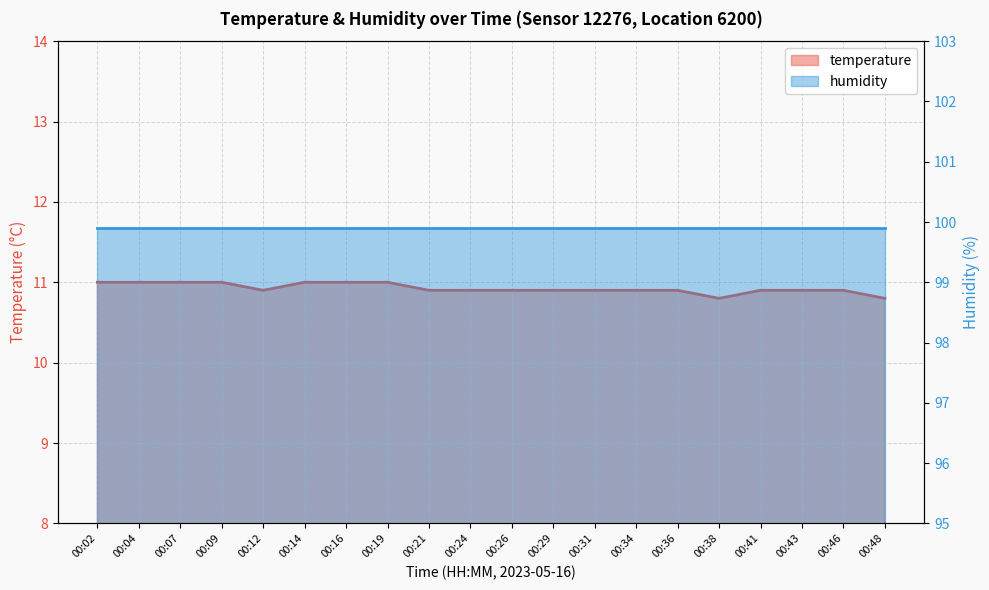

Reading left to right, what are all the values shown in this chart?

11.0	11.0	11.0	11.0	10.9	11.0	11.0	11.0	10.9	10.9	10.9	10.9	10.9	10.9	10.9	10.8	10.9	10.9	10.9	10.8